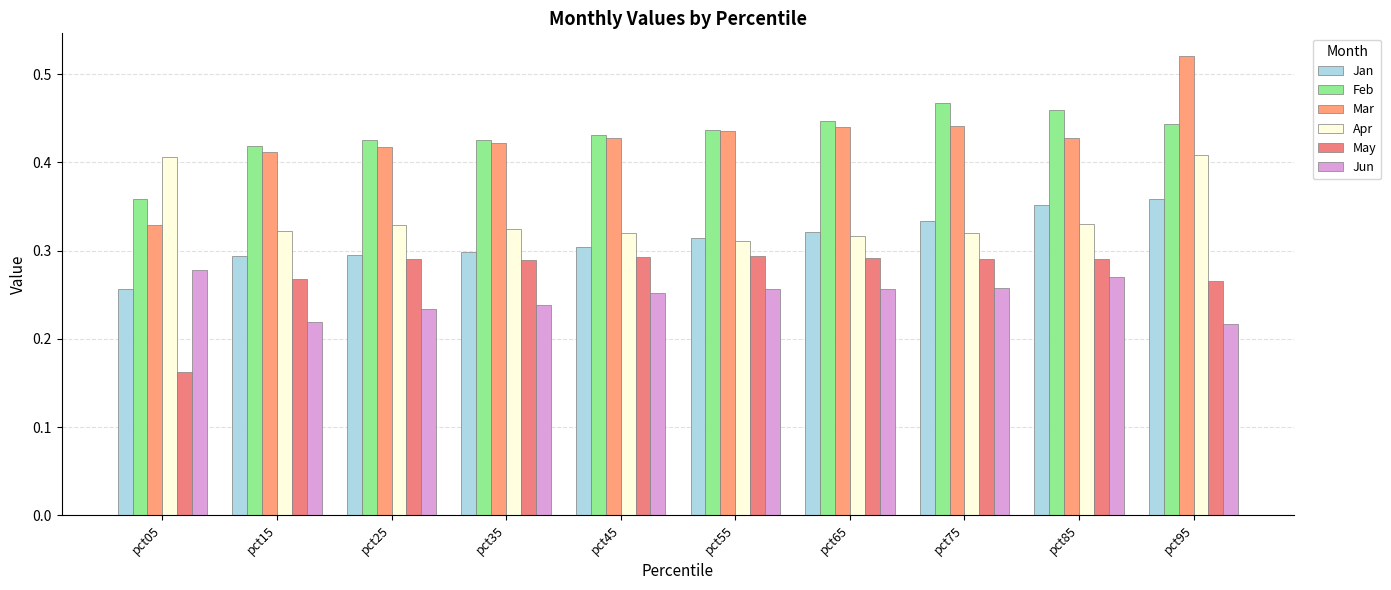

Count the number of categories in the chart.

10